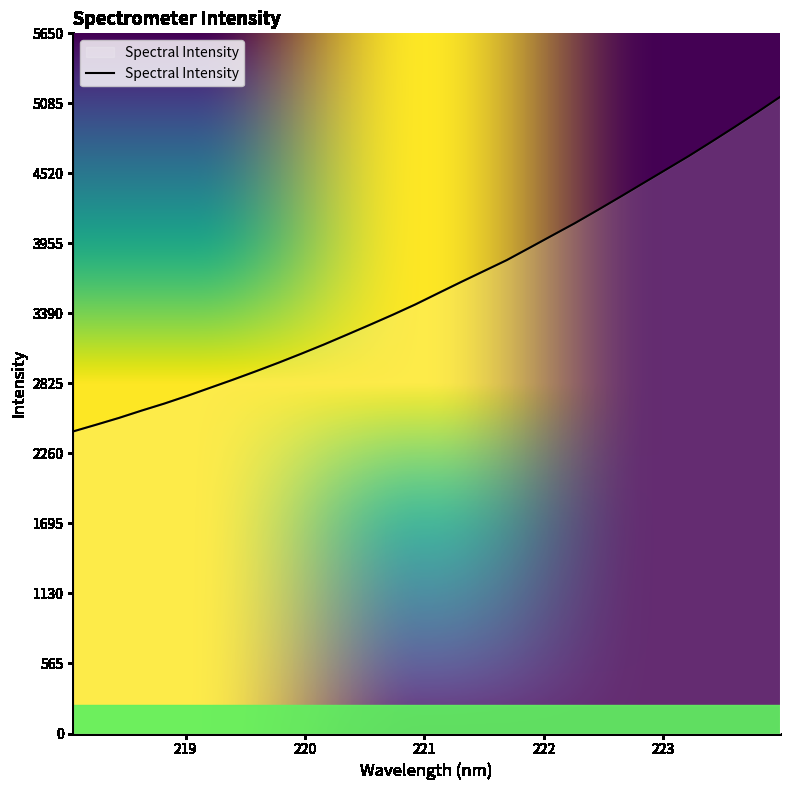

What is the sum of all values?

115431.3